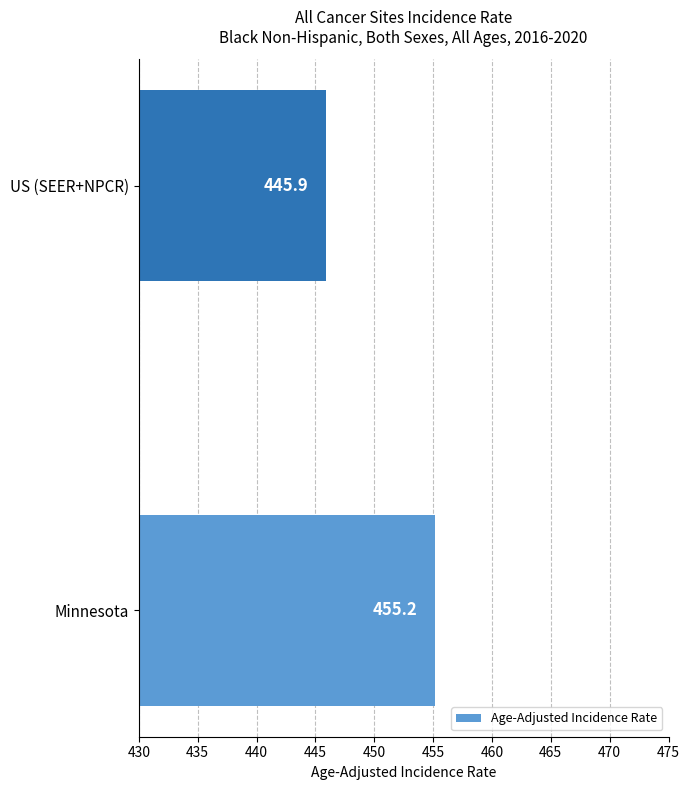

What is the difference between the values at Minnesota and US (SEER+NPCR)?

9.3